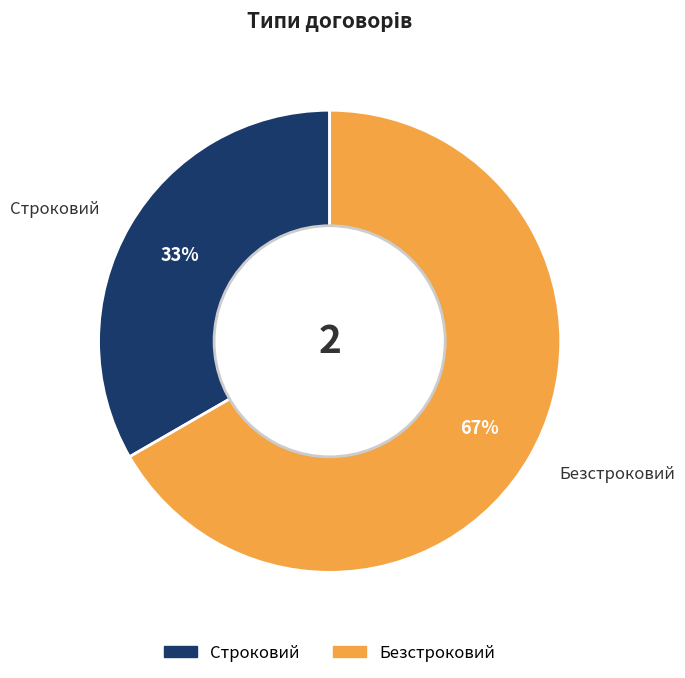

To the nearest percent, what is the average slice percentage?

50%